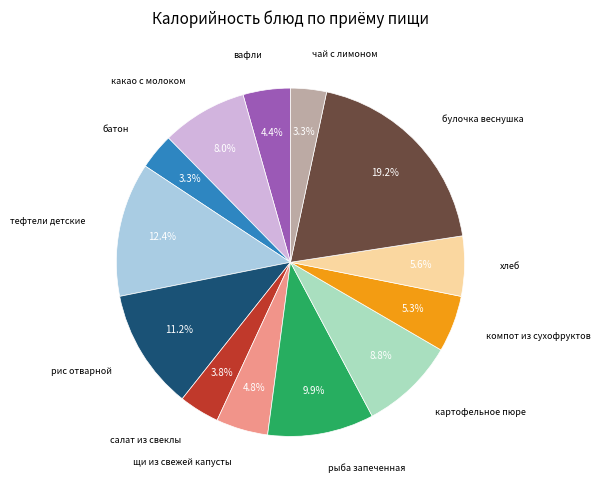

Is there any slice that represents more than half of the pie?

No